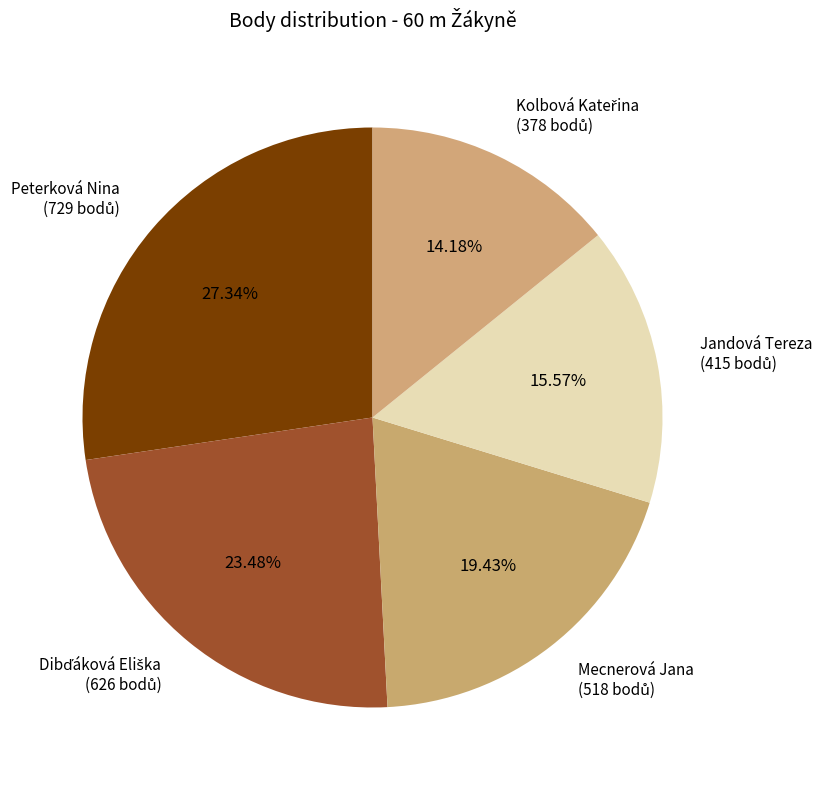

Is there a majority slice in this chart?

No